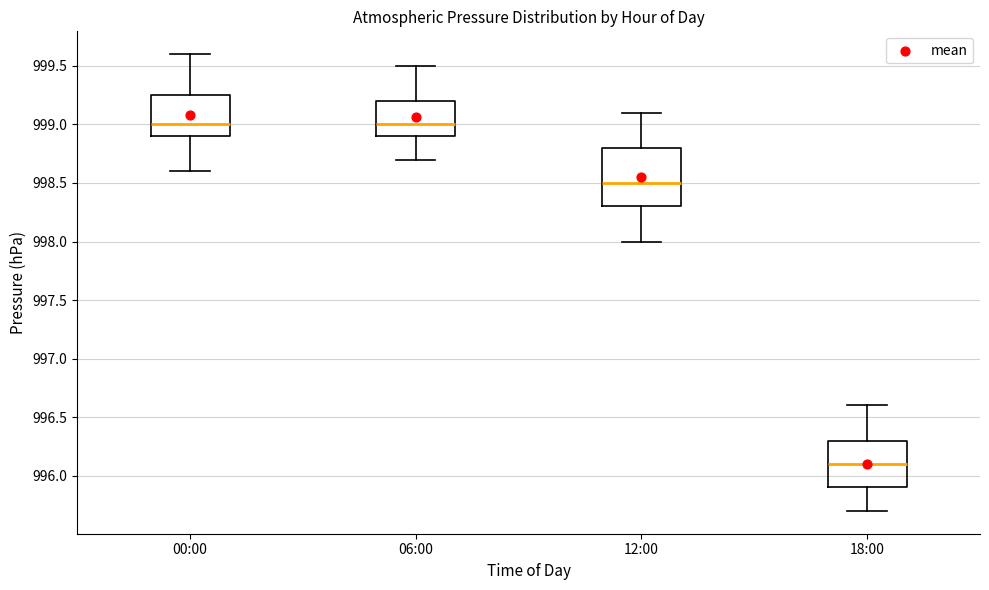

Which box is the tallest, from its lower edge to its upper edge?

12:00